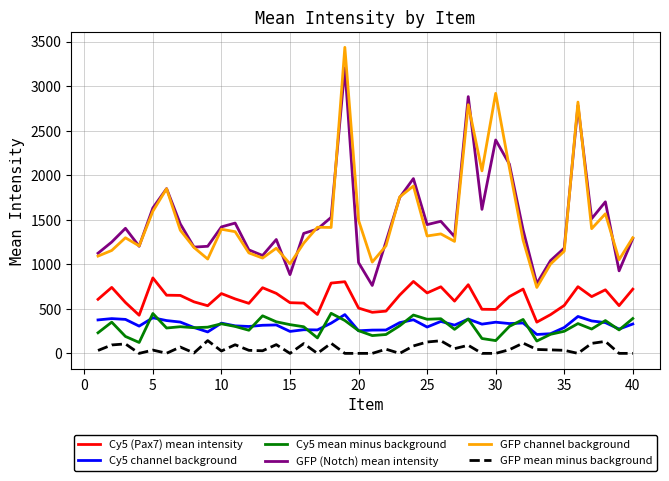

What is the lowest value of the GFP (Notch) mean intensity series?

762.5